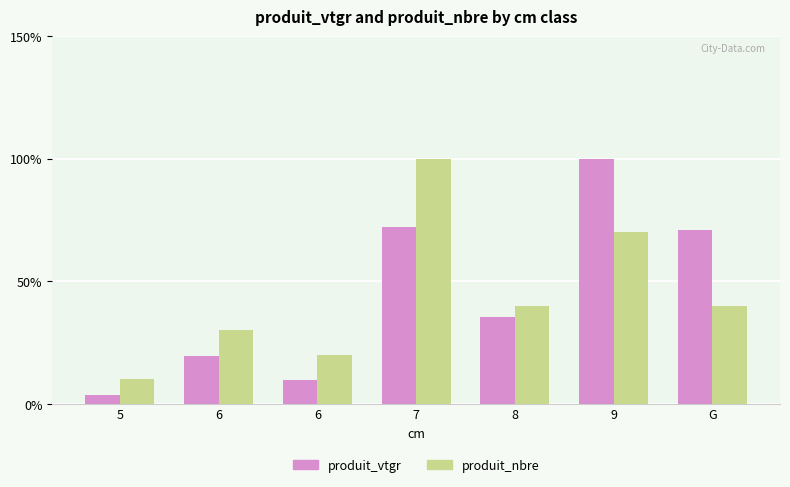

Does the chart contain any negative values?

No